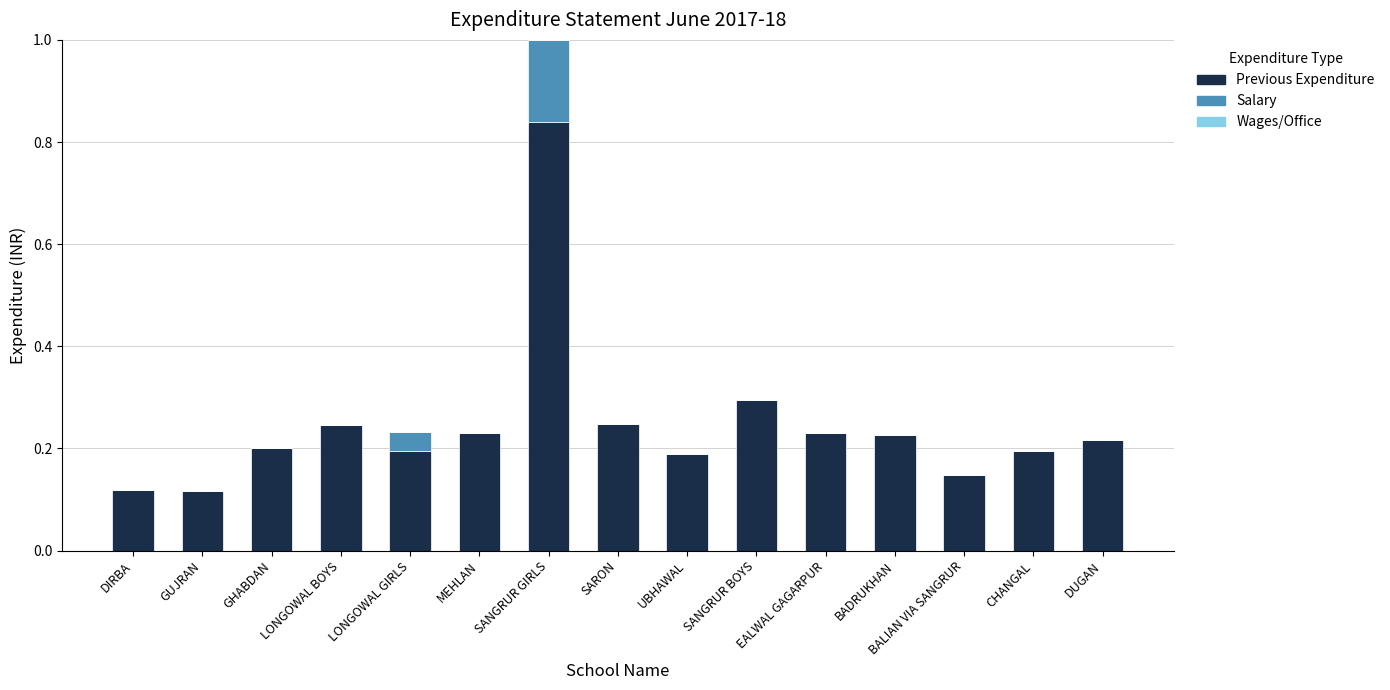

True or false: Previous Expenditure has a value of 0.4 at MEHLAN.

False